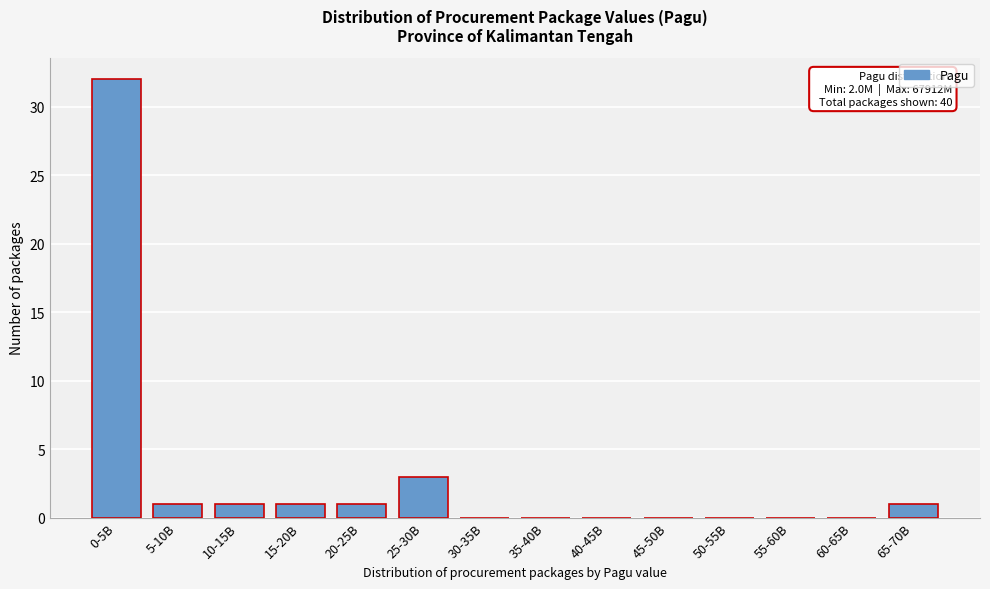

Reading left to right, transcribe all the data shown in this chart.

0-5B=32	5-10B=1	10-15B=1	15-20B=1	20-25B=1	25-30B=3	30-35B=0	35-40B=0	40-45B=0	45-50B=0	50-55B=0	55-60B=0	60-65B=0	65-70B=1